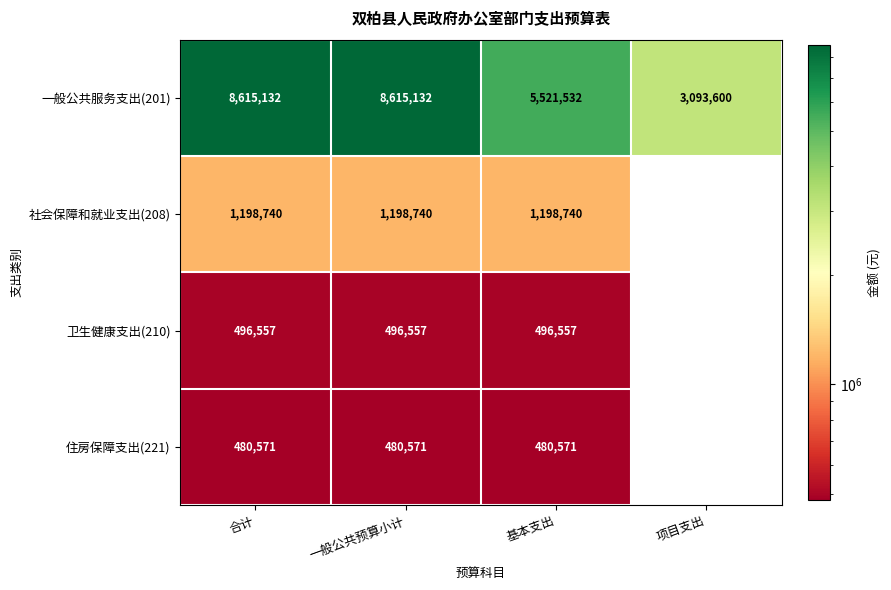

At which label is 一般公共服务支出(201) closest to 5854366?

基本支出